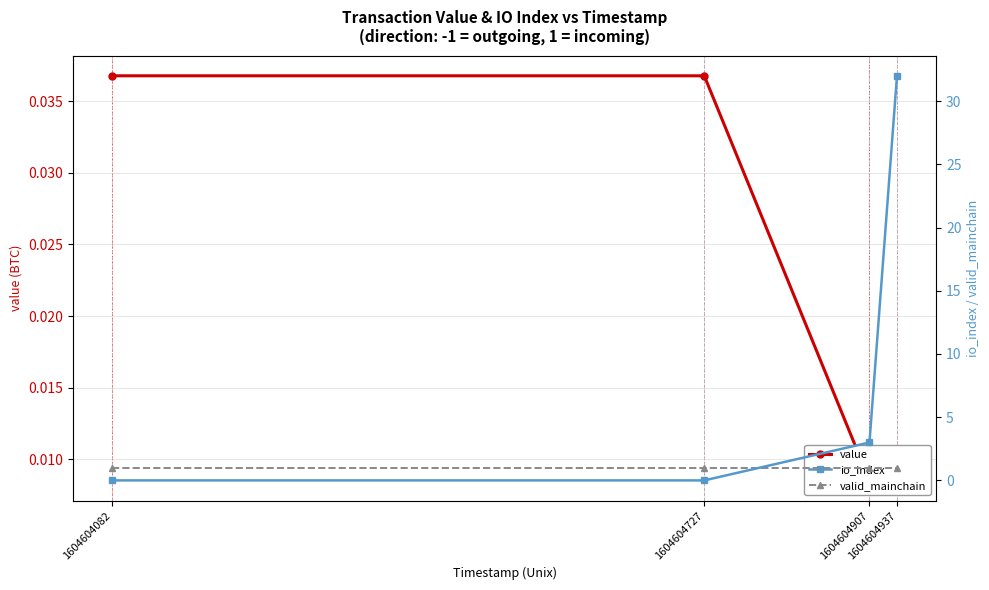

The value of value at 1604604727 is 0.0. True or false?

True